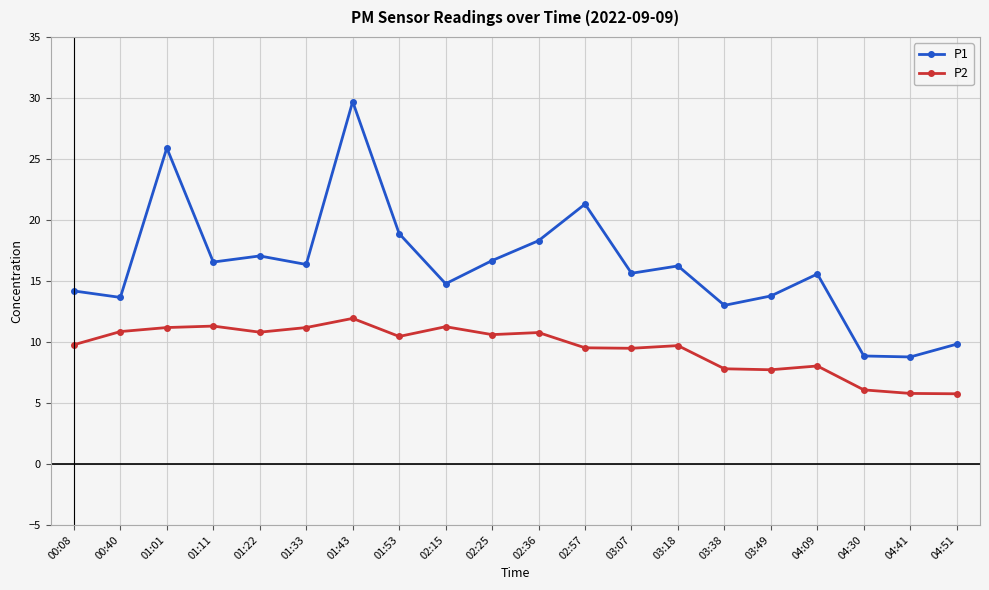

True or false: P1 has a value of 18.3 at 02:36.

True